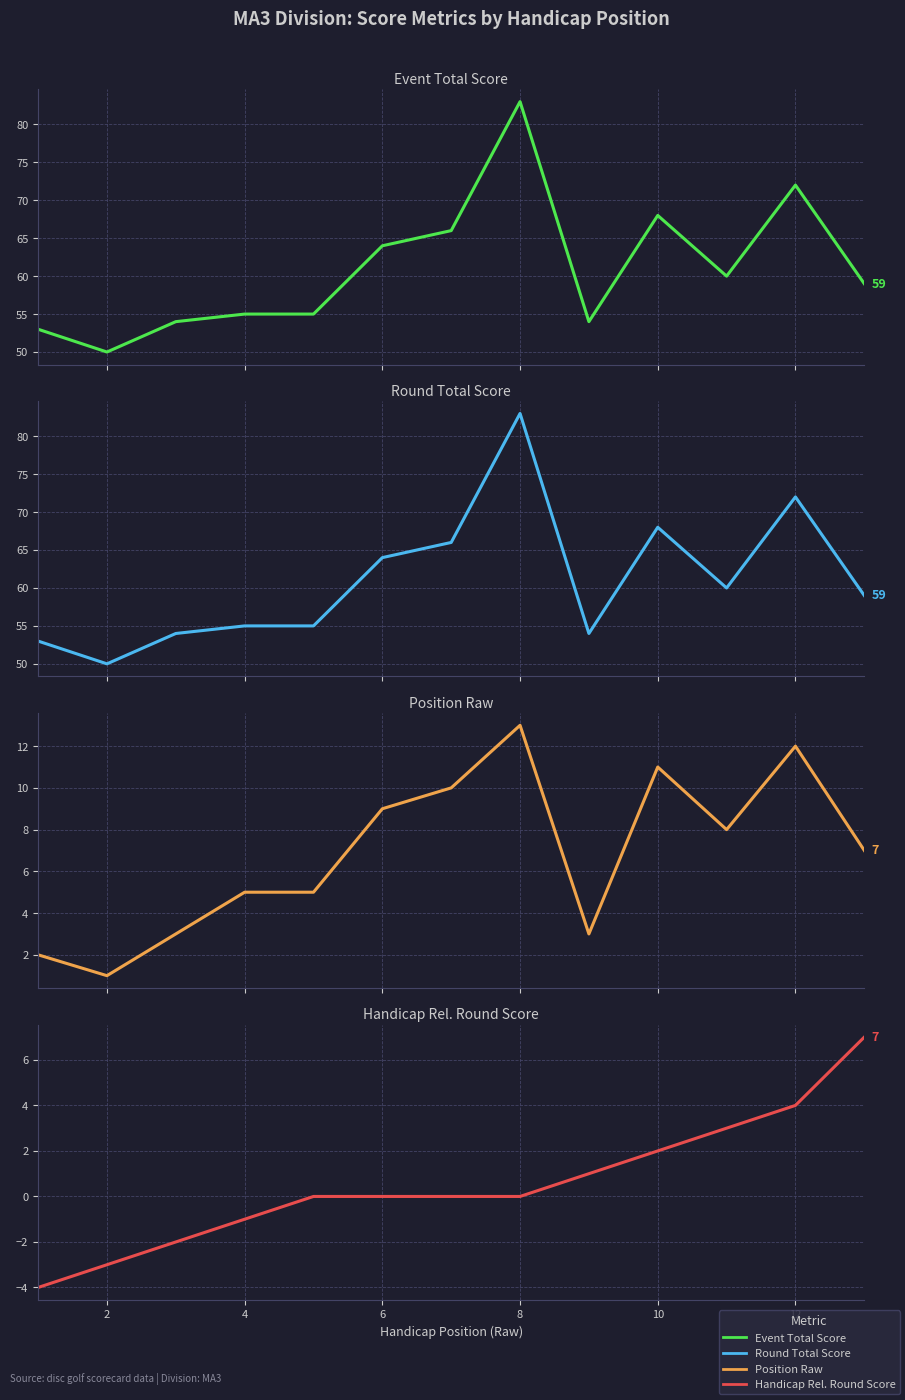

True or false: Round Total Score has more than 1 interior local peaks.

True